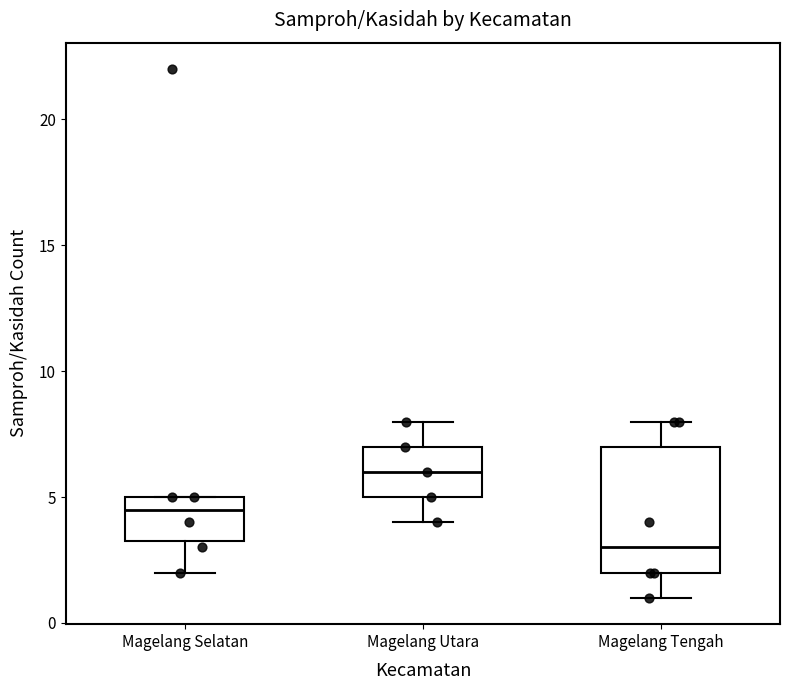

Reading left to right, read every box against the y-axis: the position of its median line, the range the box covers, and the ends of its whiskers. The values are not printed on the chart, so give them approximately, as read against the axis.

Magelang Selatan: median 4.5, box 3.5 to 5.0, whiskers 2.0 to 5.0
Magelang Utara: median 6.0, box 5.0 to 7.0, whiskers 4.0 to 8.0
Magelang Tengah: median 3.0, box 2.0 to 7.0, whiskers 1.0 to 8.0